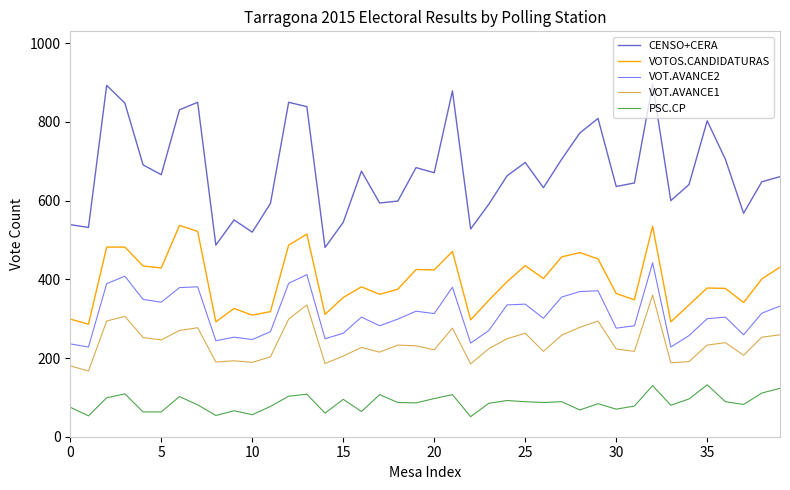

True or false: PSC.CP and VOTOS.CANDIDATURAS cross at least once.

False